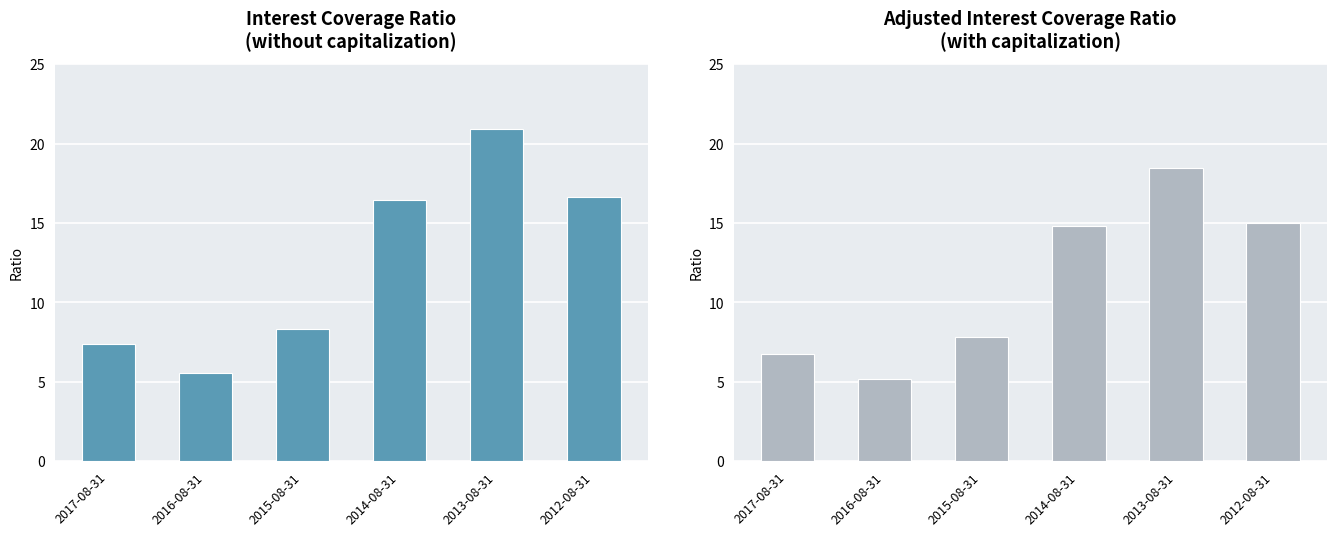

What is the value of the Interest coverage ratio (without capitalization) bar at the 3rd from the left?

8.3